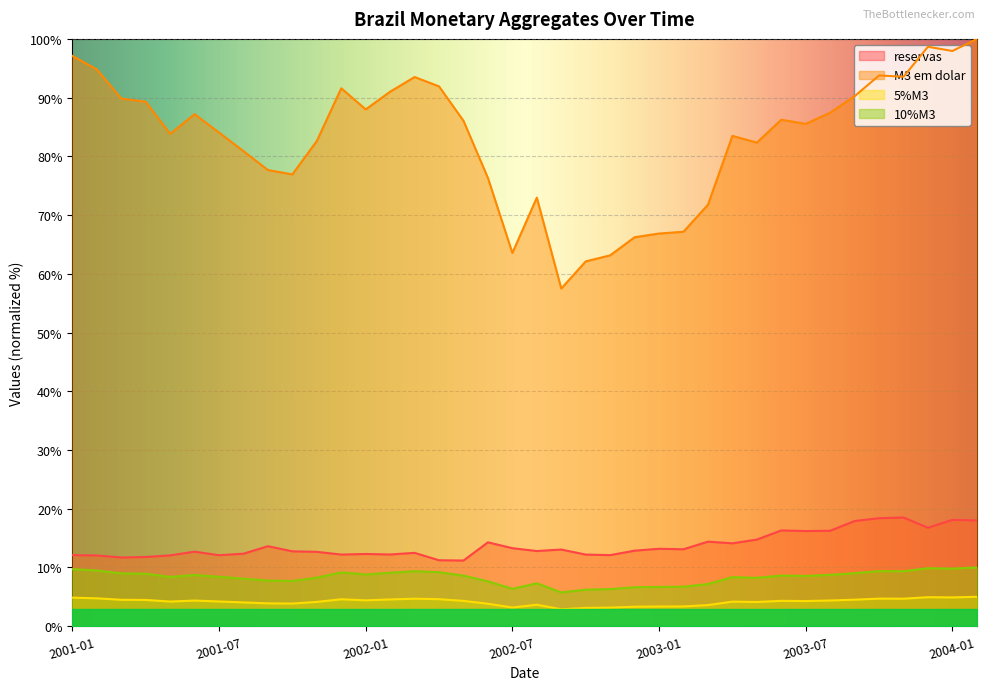

Which category has the highest value in the M3 em dolar series?

2004-02